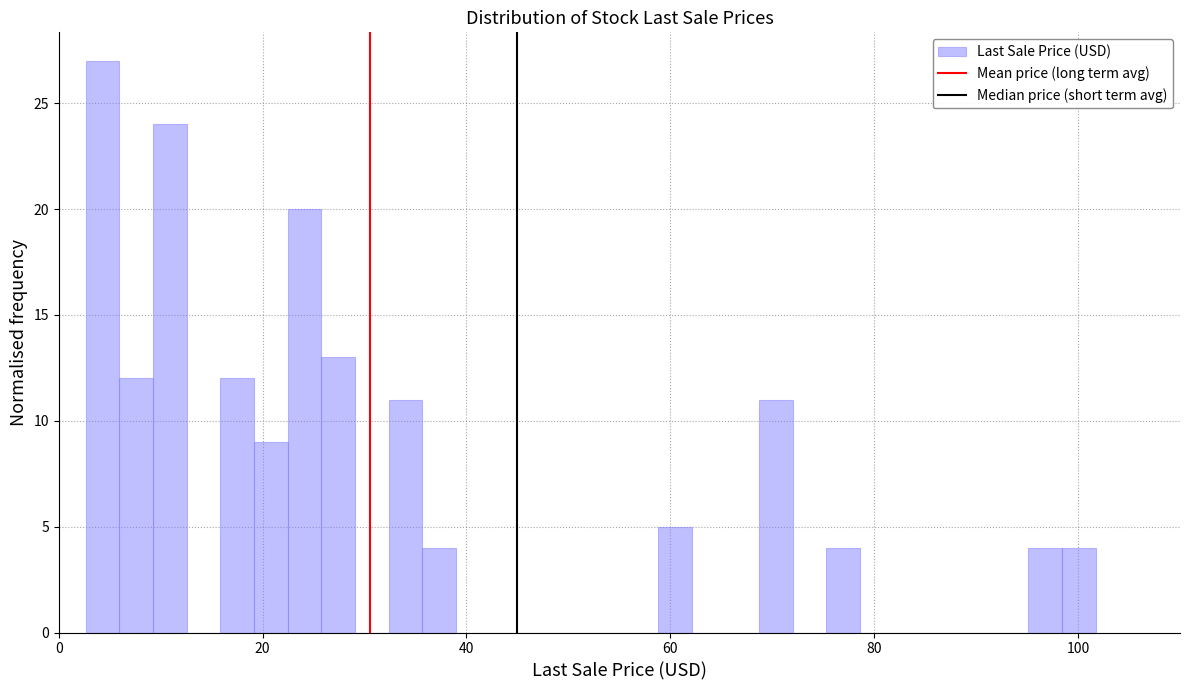

Around what value on the x-axis is the tallest bar? Give the approximate position of its centre, as read against the axis.

4